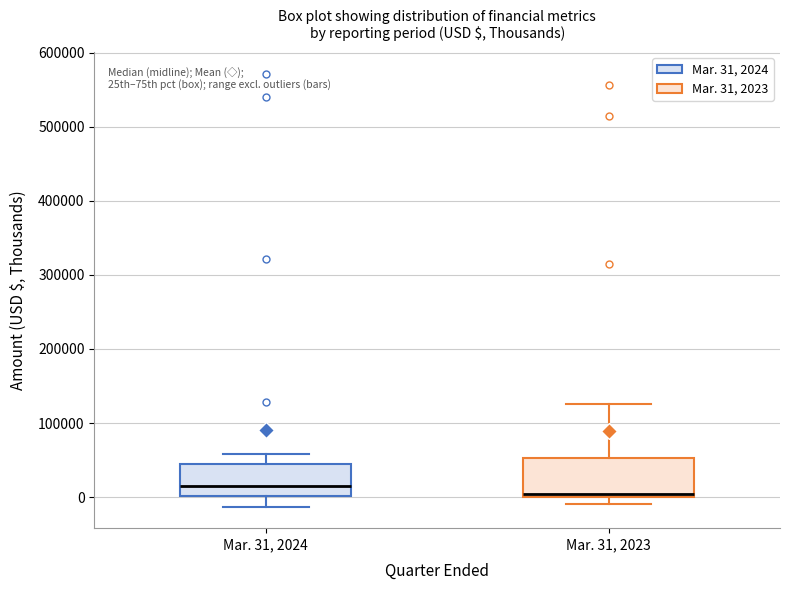

Reading left to right, transcribe this box plot: for each box, give where its median line is, the range the box spans, and where its two whiskers end, as read against the y-axis. The values are not printed on the chart, so give them approximately, as read against the axis.

Mar. 31, 2024: median 10000, box 0 to 40000, whiskers -10000 to 60000
Mar. 31, 2023: median 0 (just above the box's lower edge), box 0 to 50000, whiskers -10000 to 130000